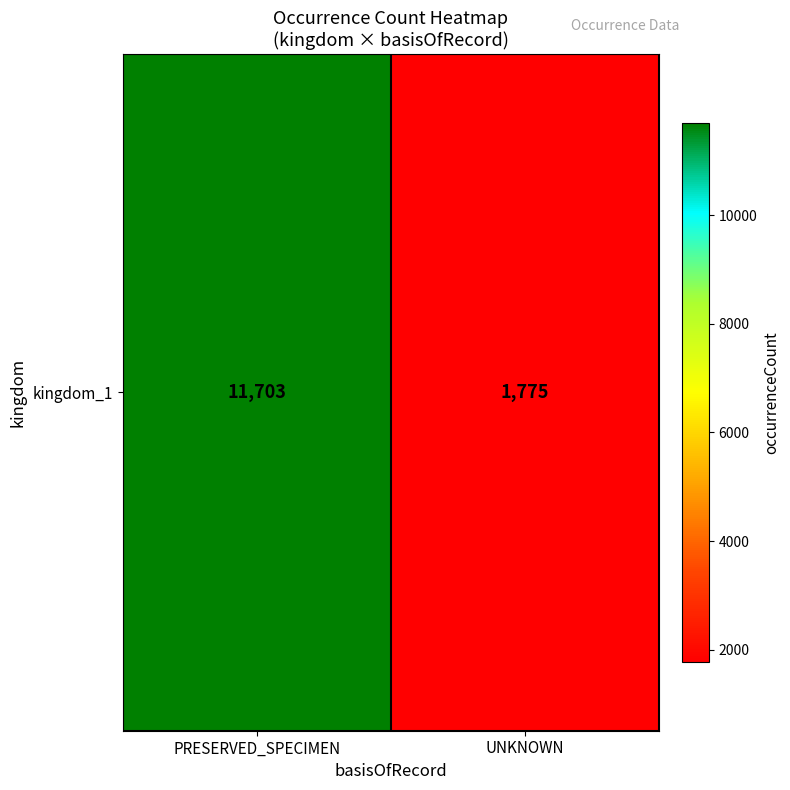

Count the values in the range 1775 to 11703.

2